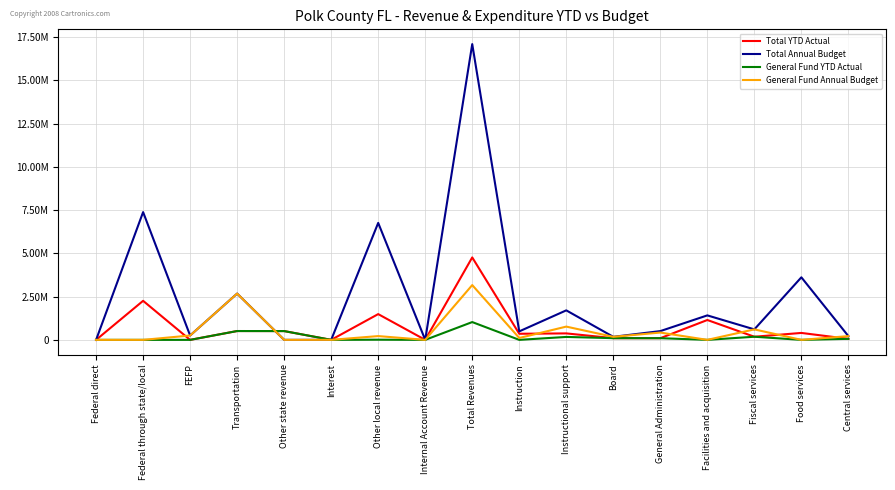

What position from the right is Total Revenues?

9